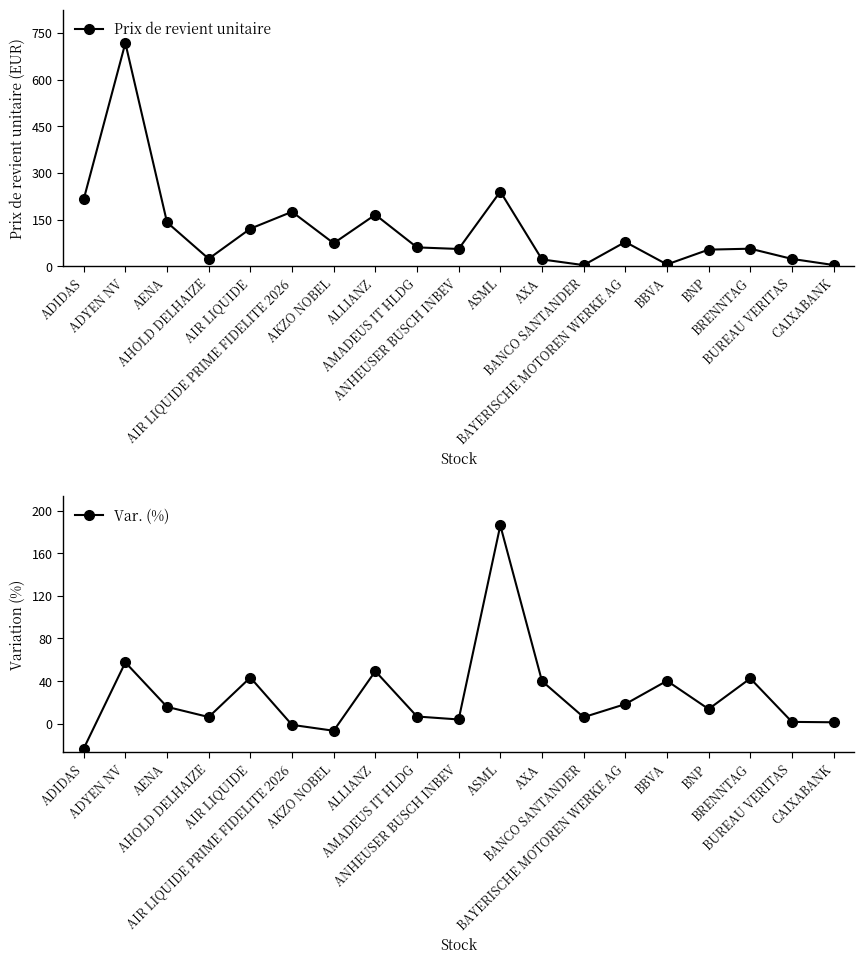

At which category is the sum across all series the highest?

ADYEN NV